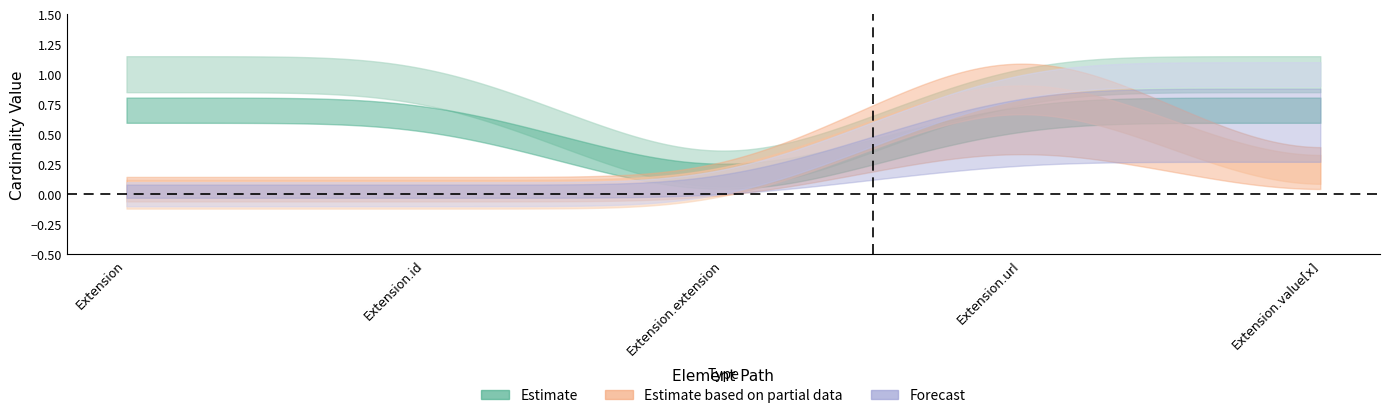

Is this an area chart (filled region under the line)?

No